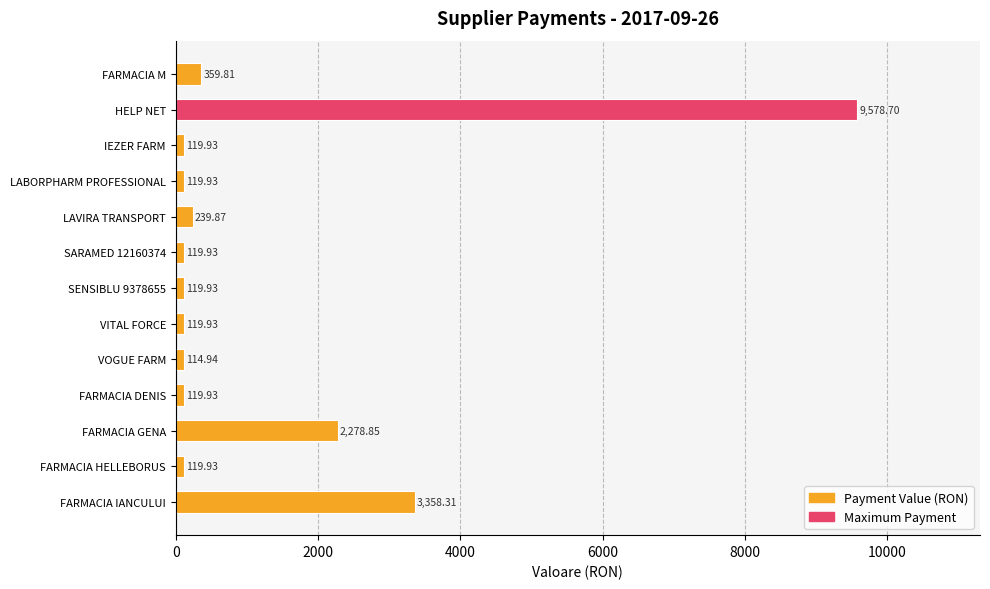

What is the label of the 3rd bar from the top?

IEZER FARM